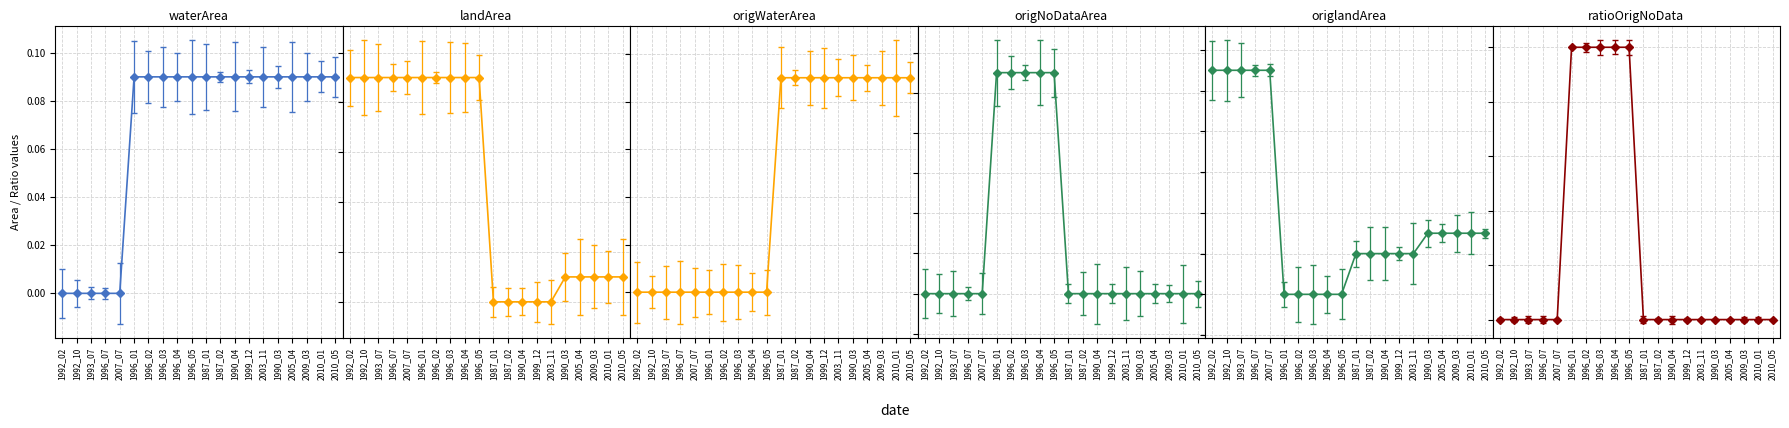

Is the value of origlandArea at 1996_07 greater than the value of landArea at 1992_02?

No